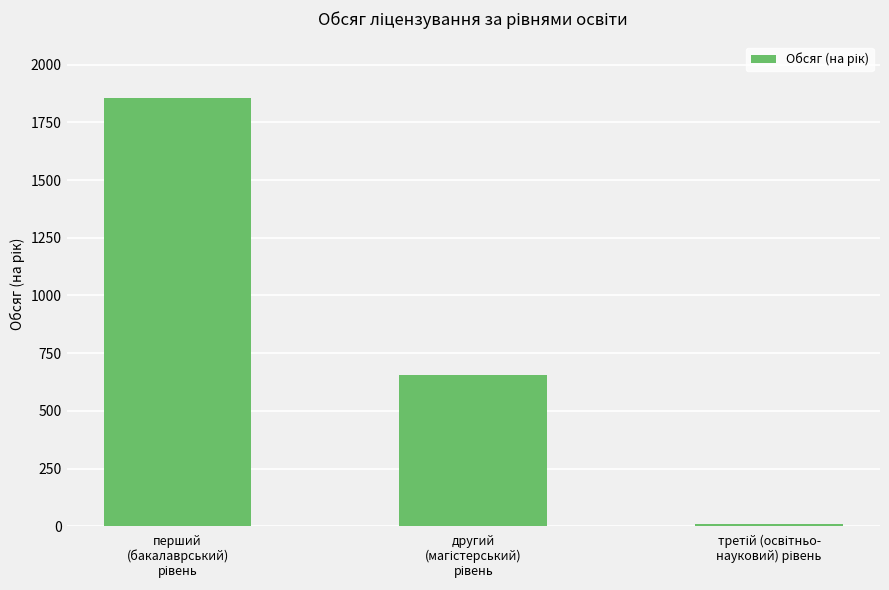

Reading right to left, list all the values displayed in this chart.

10	655	1855